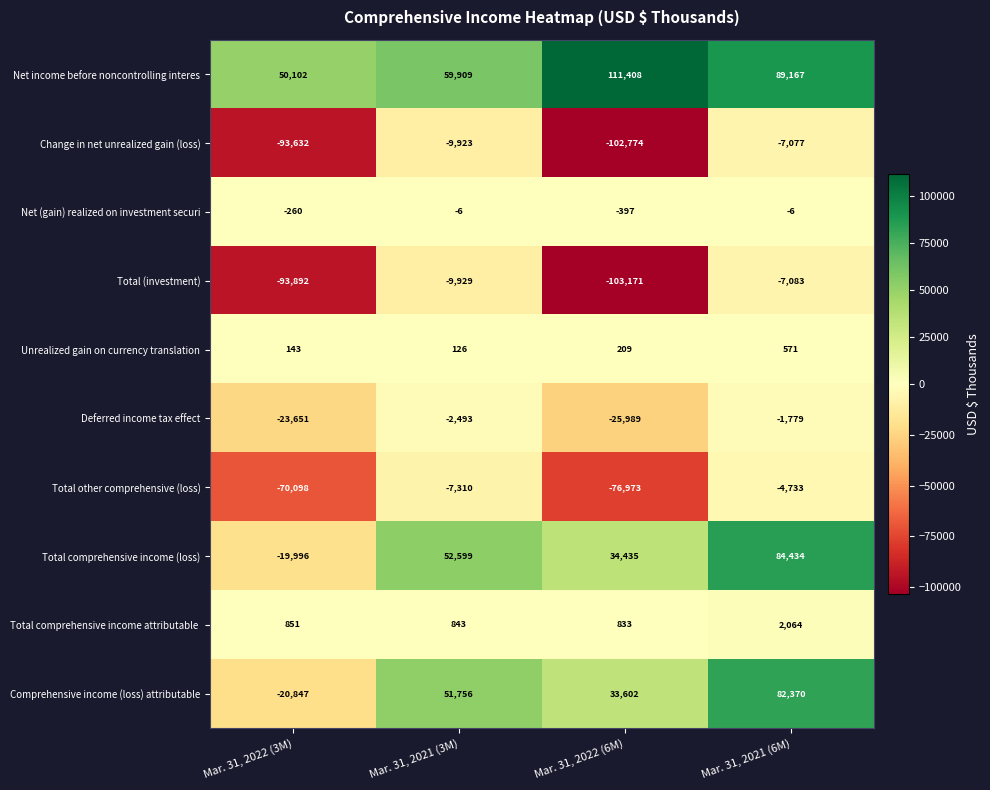

Rank the categories by Total (investment) value from highest to lowest.

Mar. 31, 2021 (6M), Mar. 31, 2021 (3M), Mar. 31, 2022 (3M), Mar. 31, 2022 (6M)